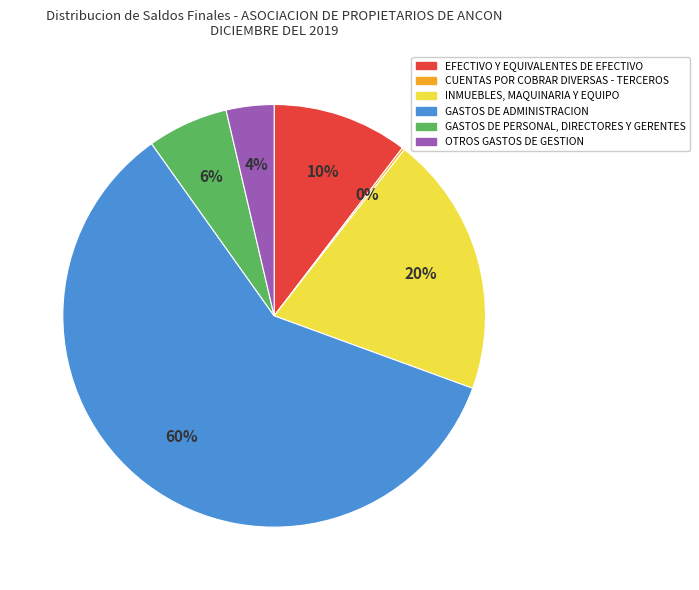

Is it true that INMUEBLES, MAQUINARIA Y EQUIPO is 30% of the pie?

False